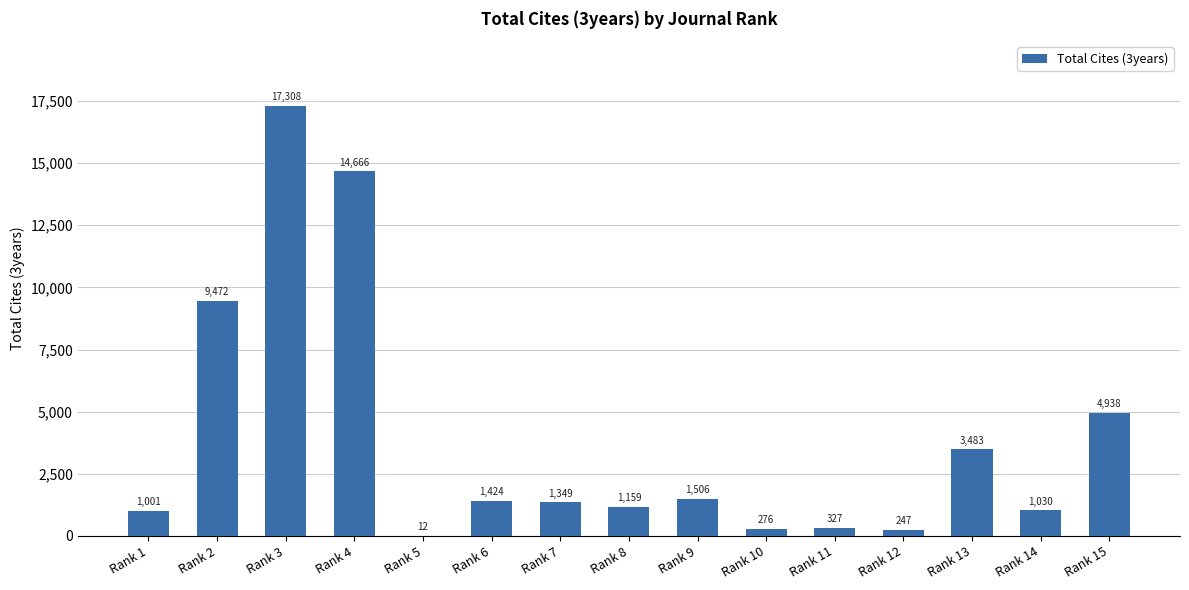

The value at Rank 15 is 6462. True or false?

False